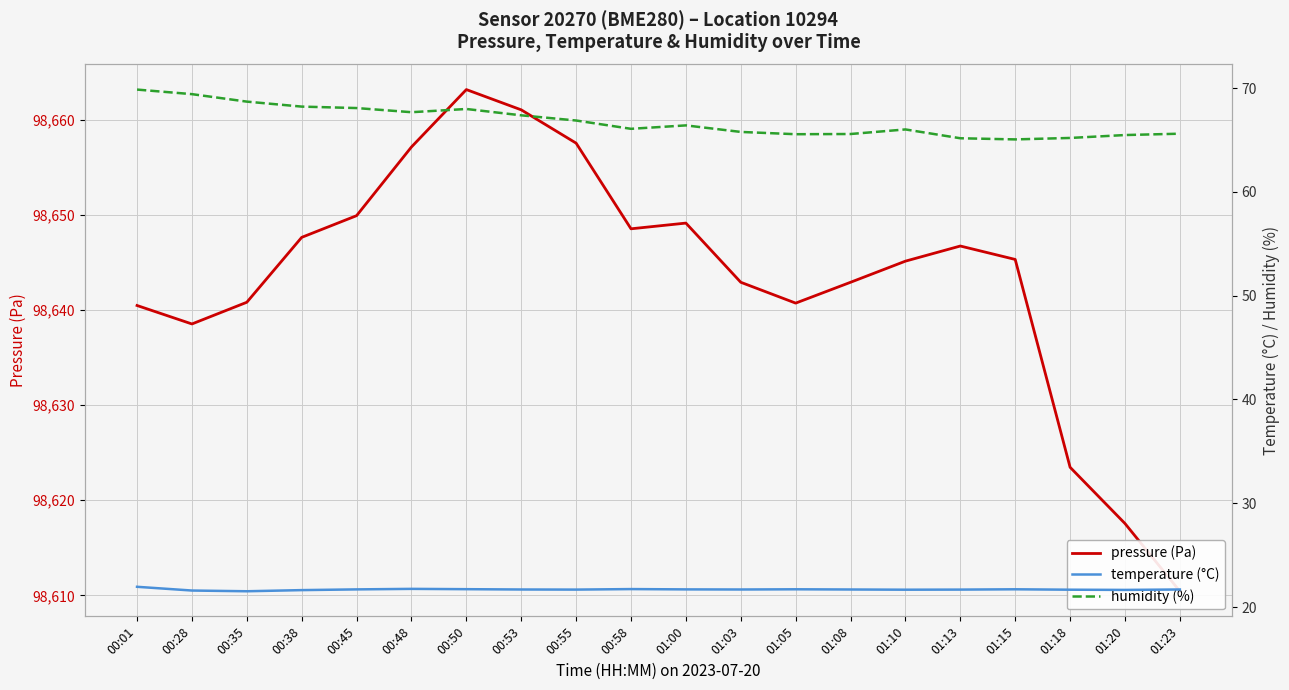

What is the label of the 18th point from the left?

01:18